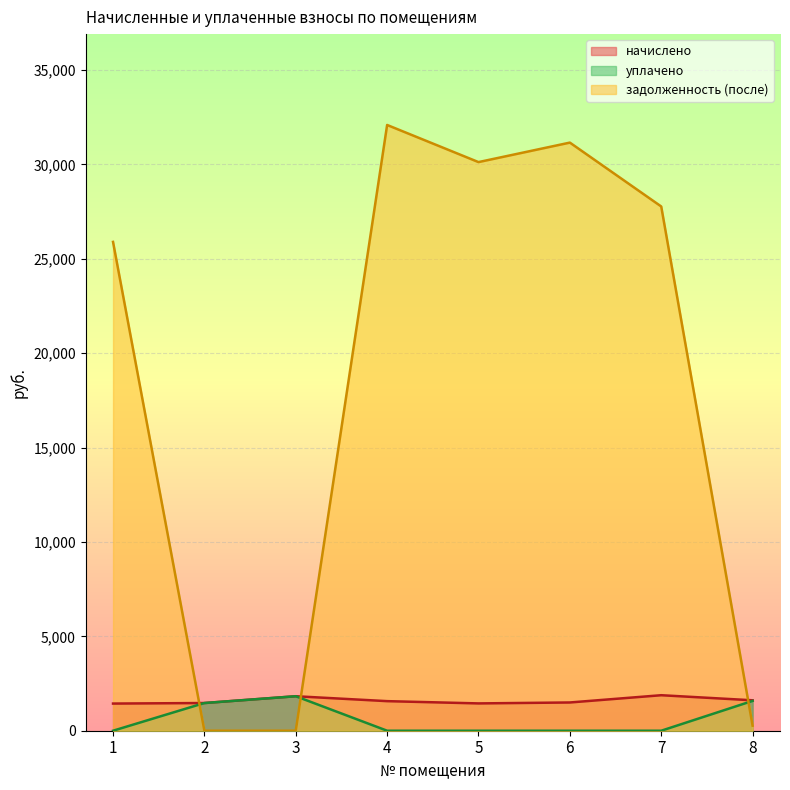

How many interior local peaks does the задолженность (после) series have?

2